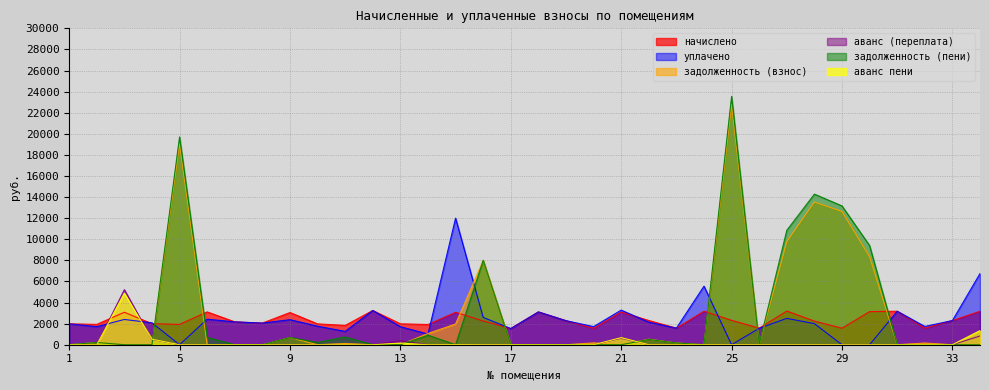

What is the average value of the уплачено series?

2410.6